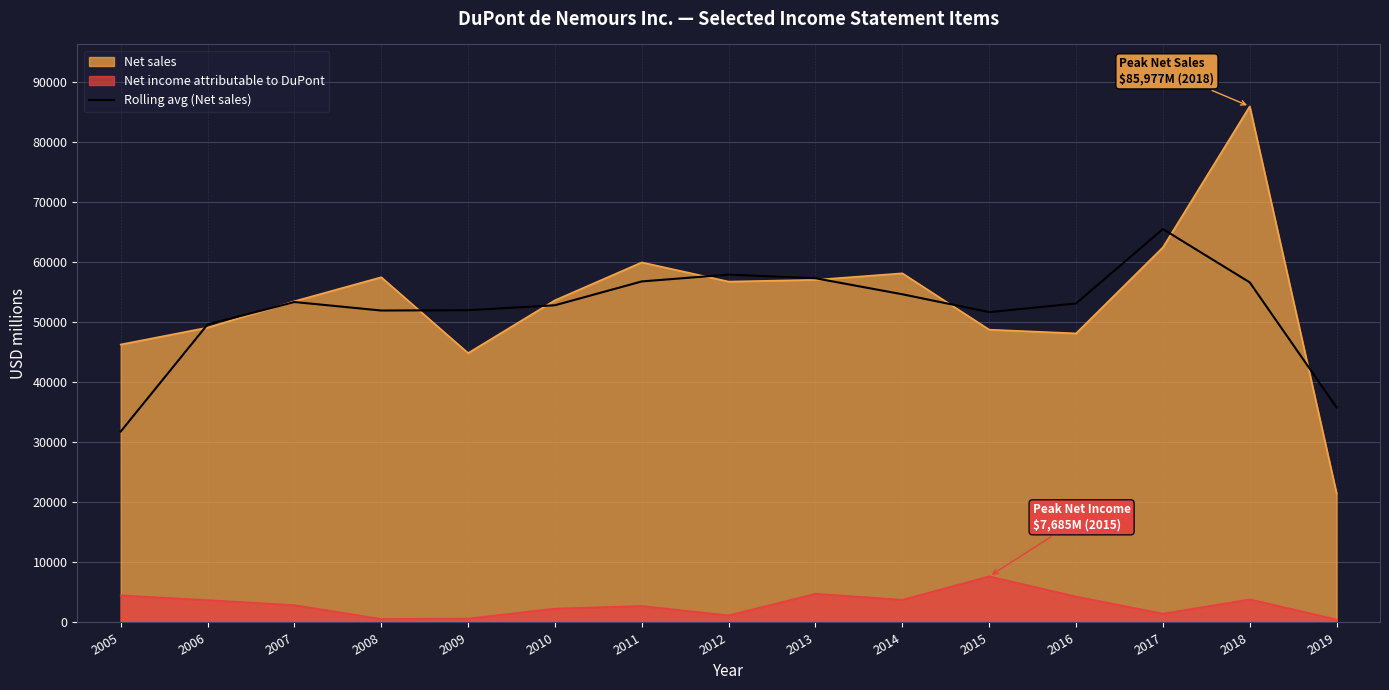

At which label is the value closest to 48674?

2006